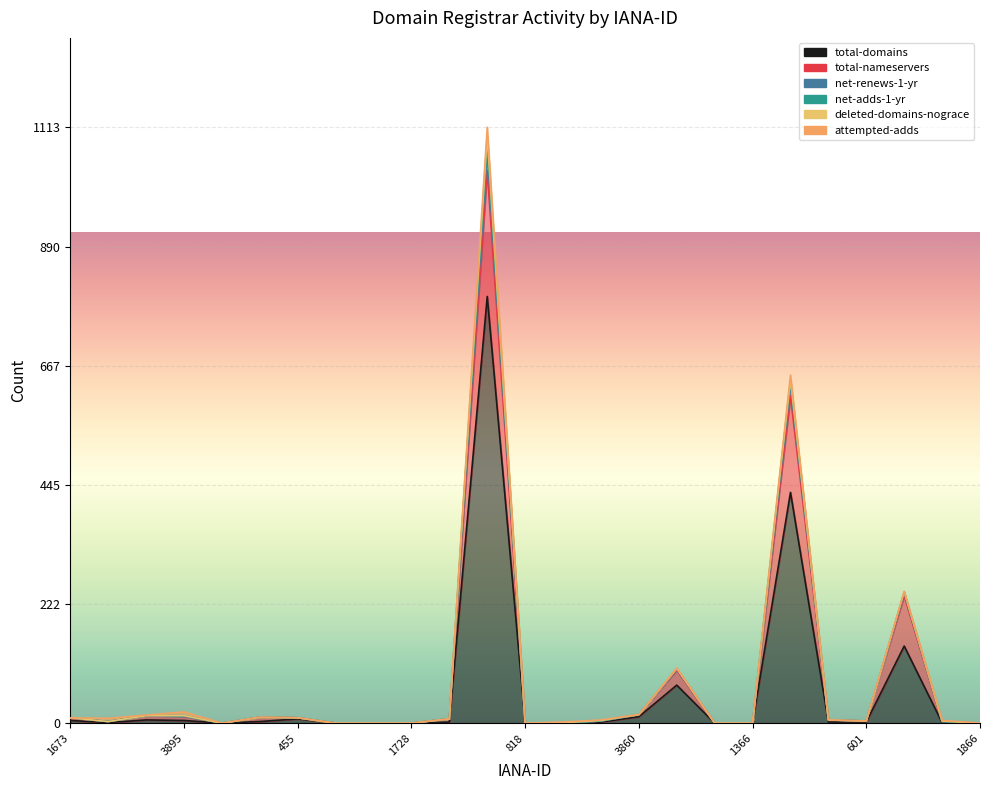

Where does the total-domains series first go above 2?

1673